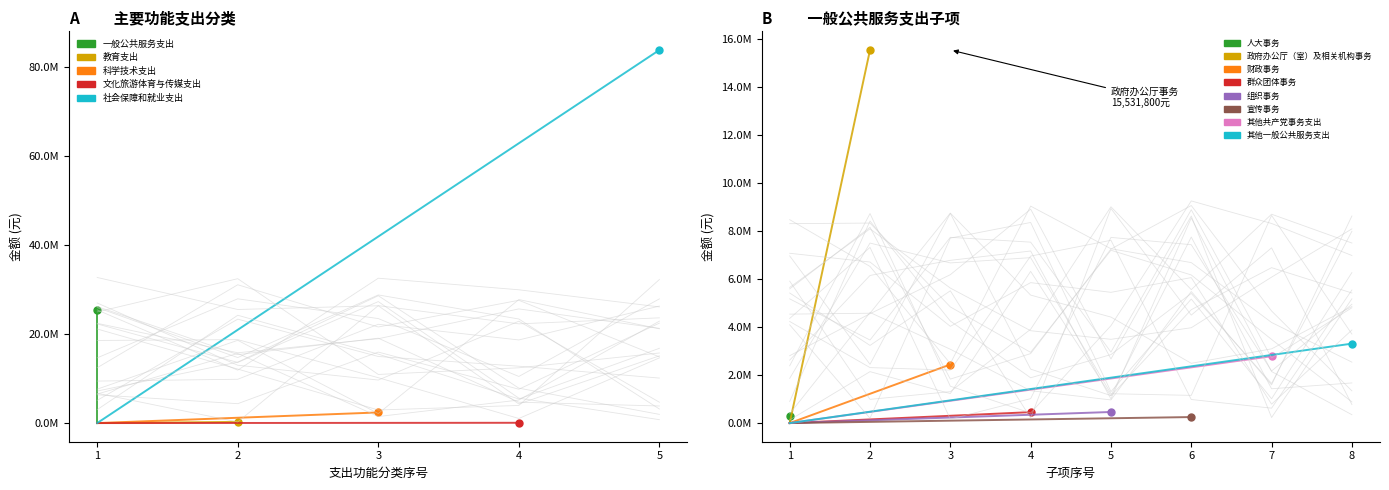

Reading right to left, transcribe all the data shown in this chart.

社会保障和就业支出=83939200	文化旅游体育与传媒支出=64000	科学技术支出=2390000	教育支出=269300	一般公共服务支出=25531300